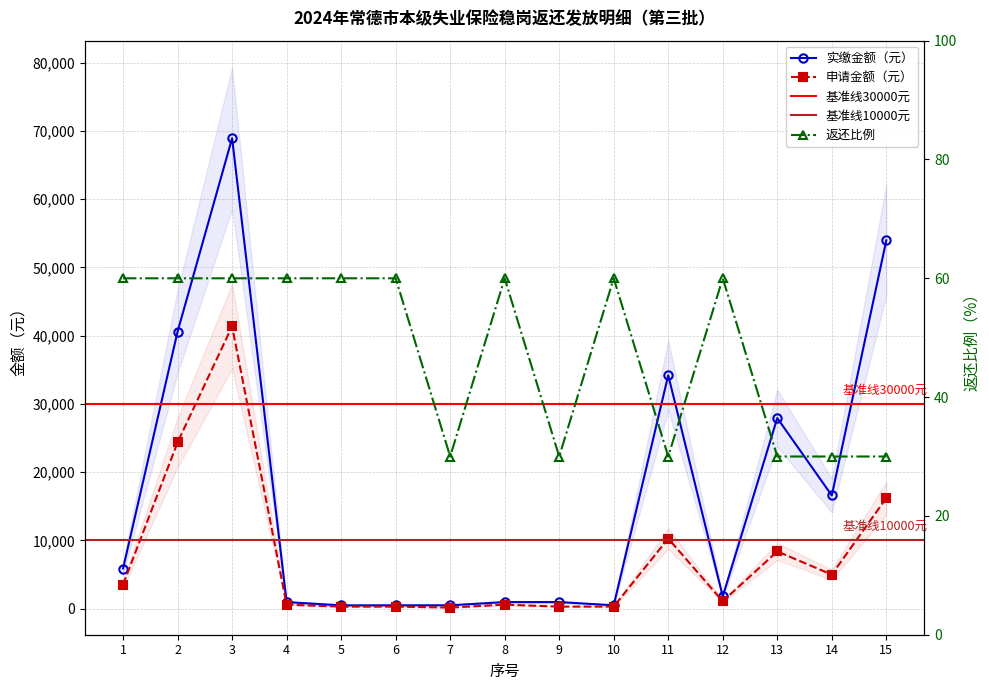

Which series has the largest range (max minus min)?

实缴金额（元）